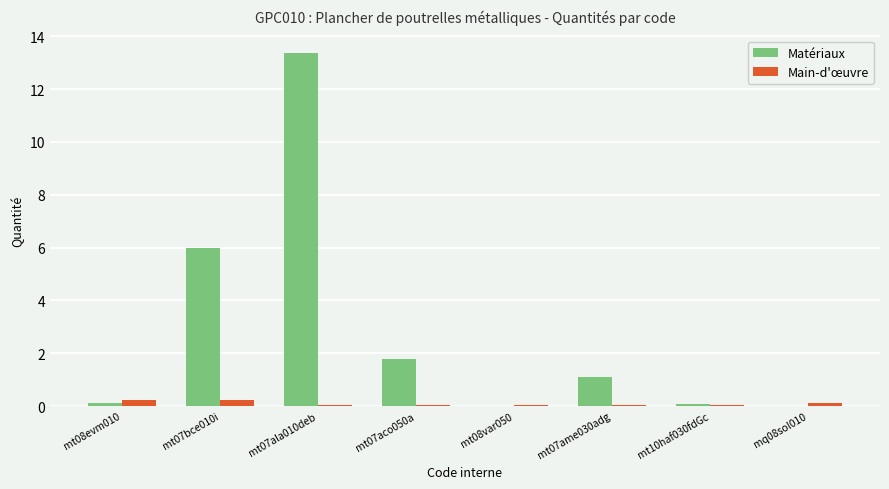

The Main-d'œuvre series shows 0.2 at mt08evm010. True or false?

True